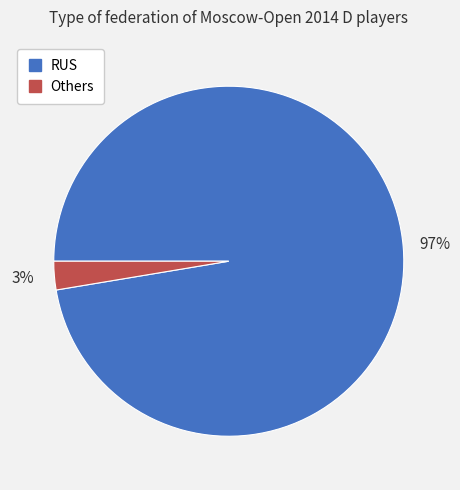

To the nearest percent, what is the average slice percentage?

50%